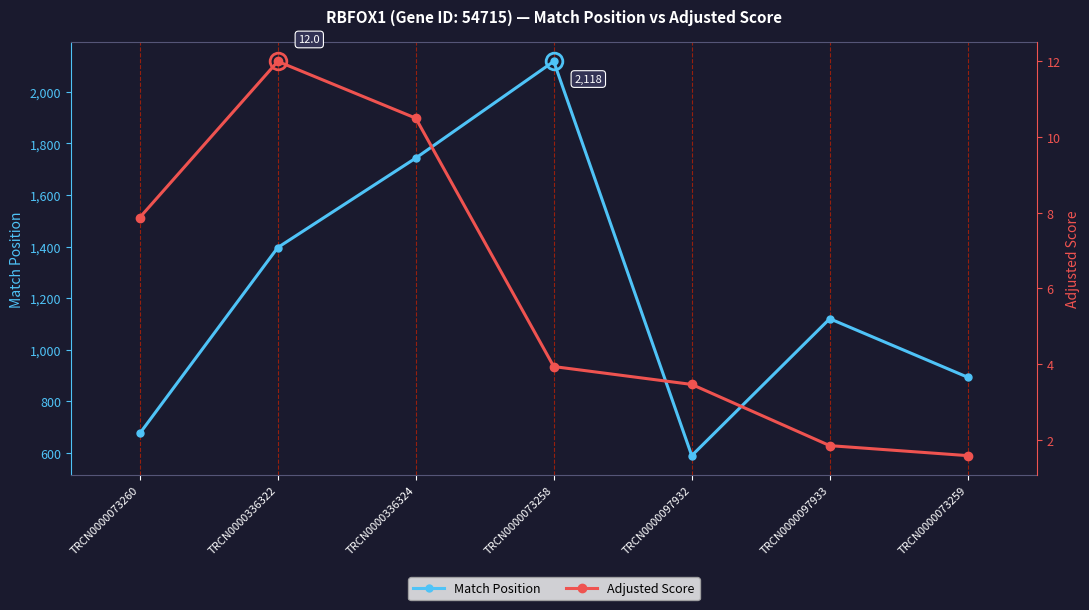

Which series has the largest range (max minus min)?

Match Position